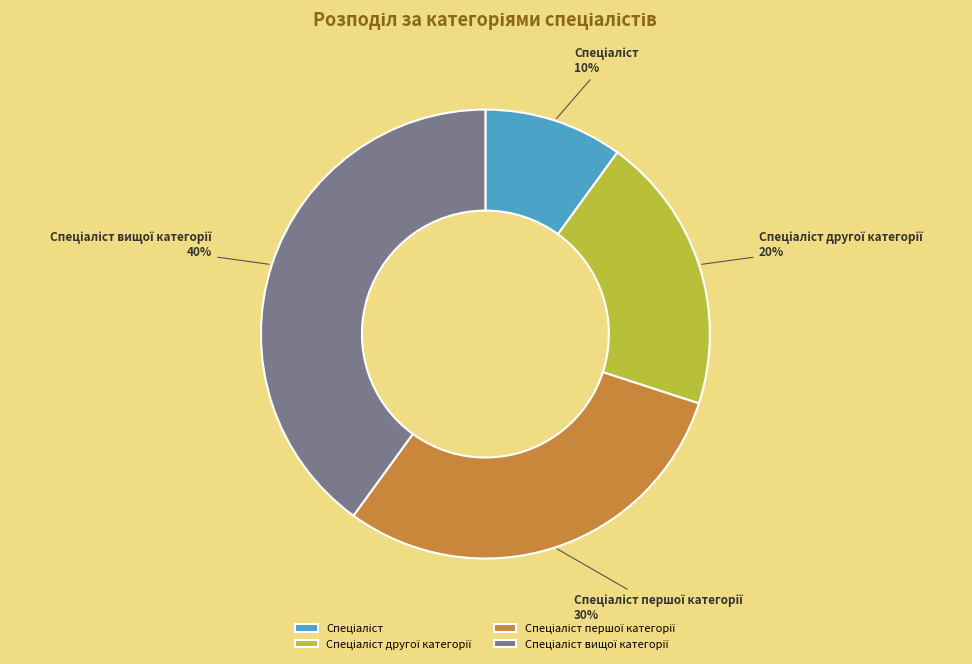

Count the number of slices in the pie.

4